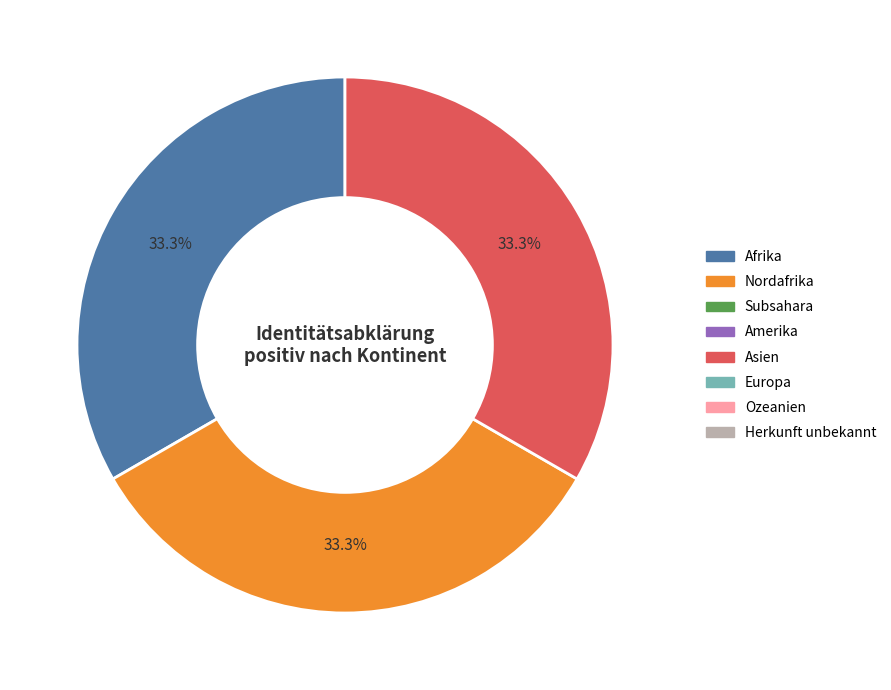

Does any single category account for the majority?

No